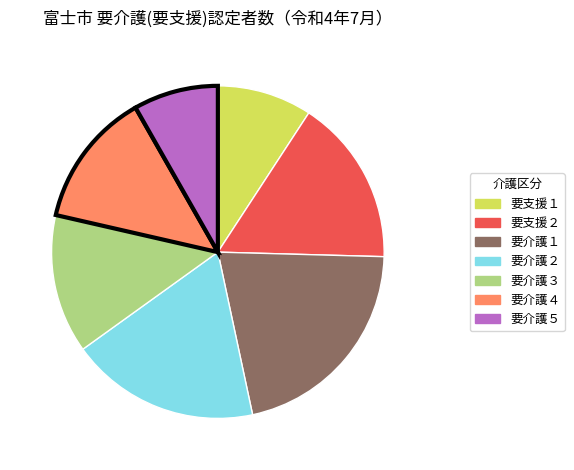

Do 要支援１ and 要介護５ together represent more than half of the pie?

No